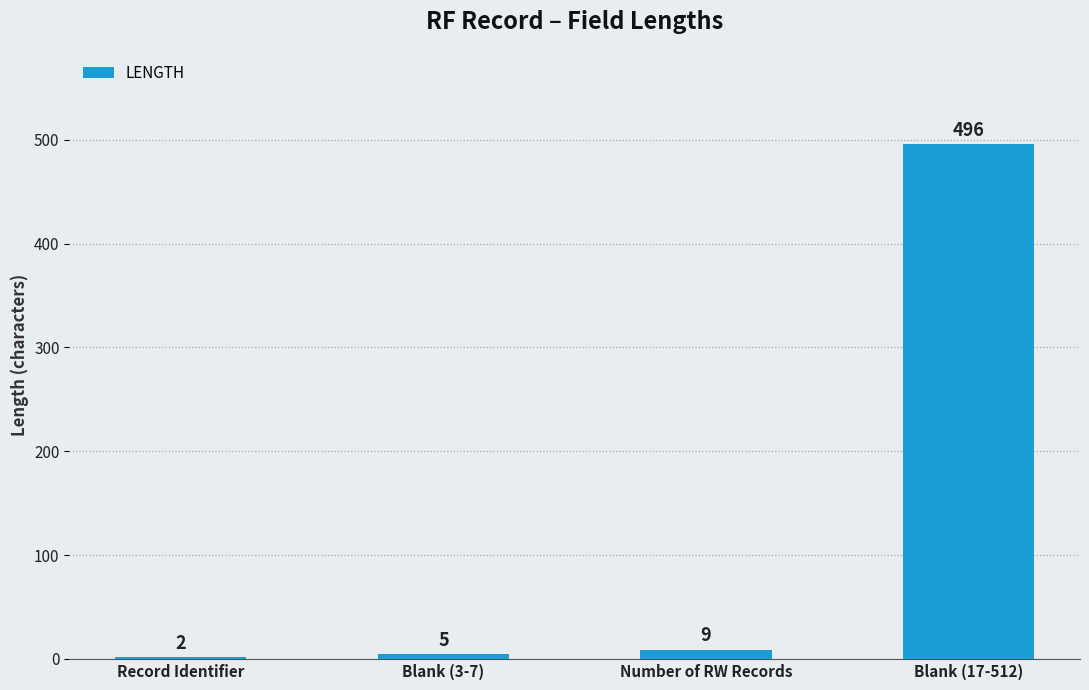

How many data points does each series have?

4